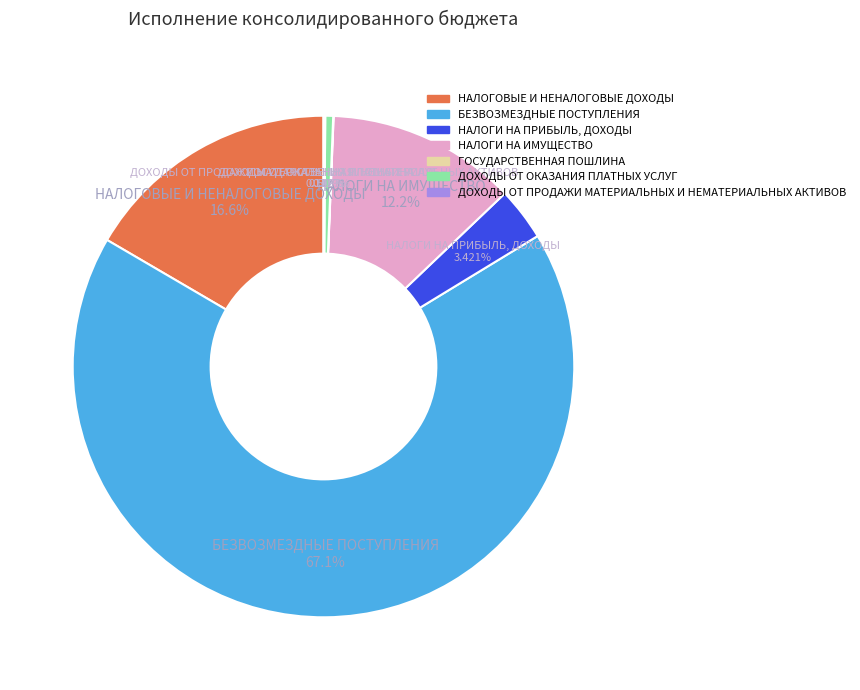

Which category accounts for the majority?

БЕЗВОЗМЕЗДНЫЕ ПОСТУПЛЕНИЯ